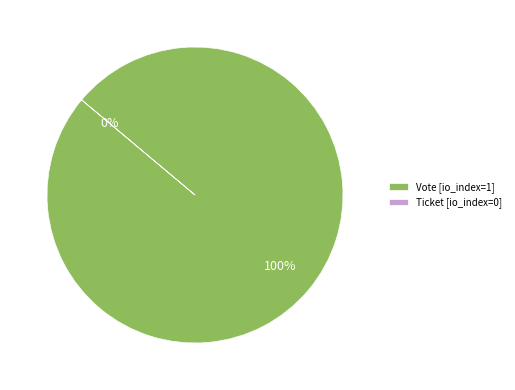

Is there any slice that represents more than half of the pie?

Yes